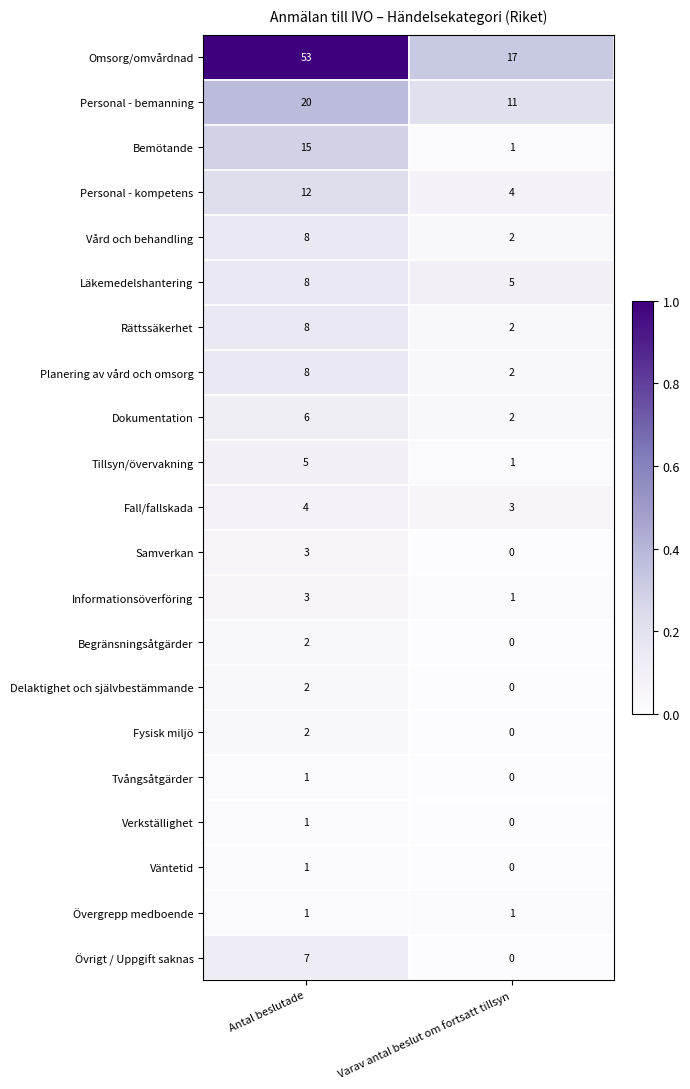

The value of Begränsningsåtgärder at Antal beslutade is 2. True or false?

True